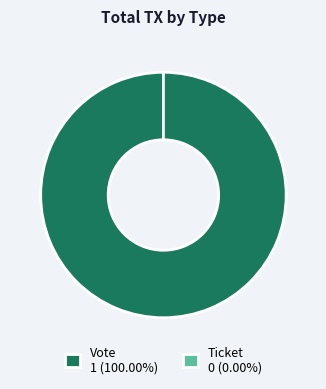

What percentage is the Vote slice, to the nearest percent?

100%